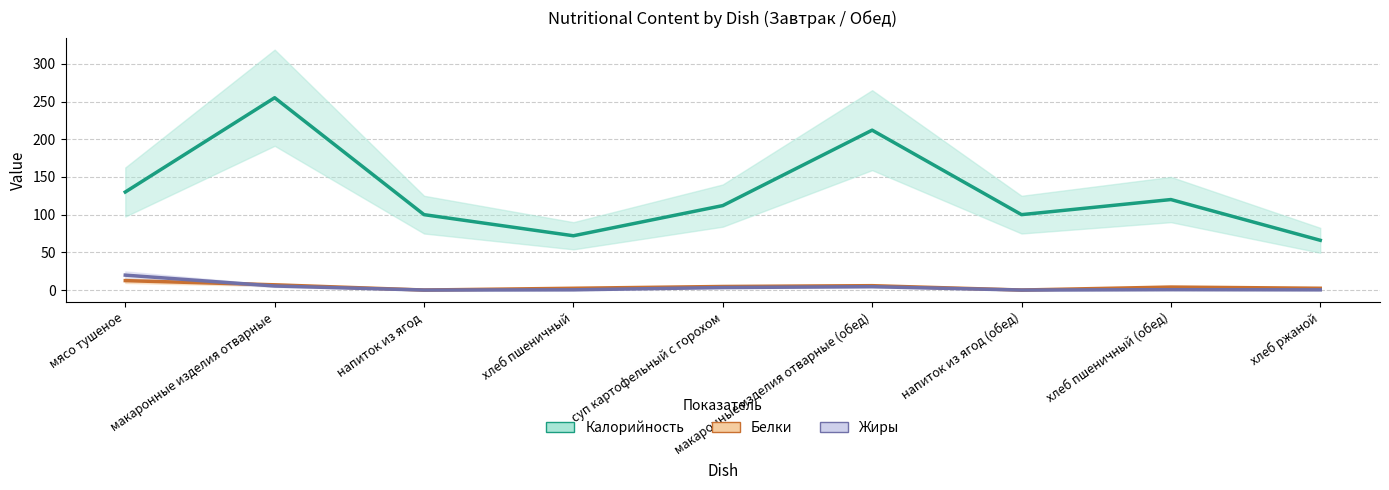

At how many categories does at least one series exceed 23?

9